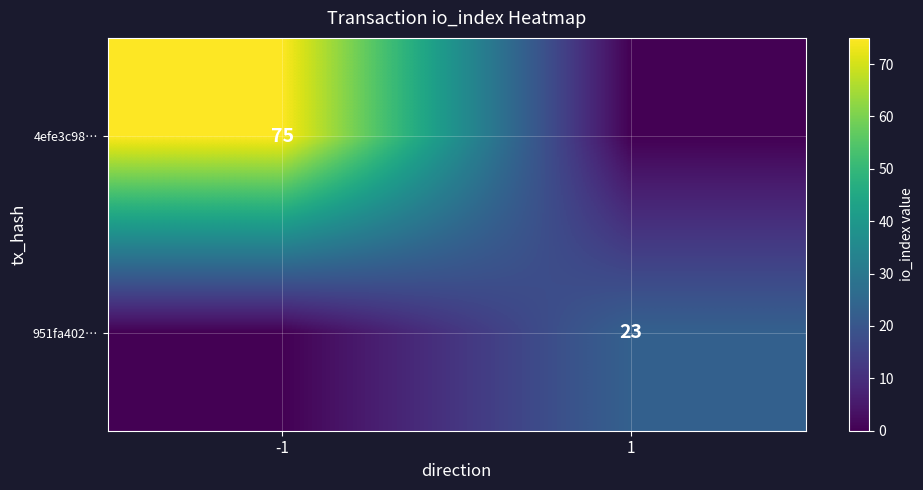

At how many categories does at least one series exceed 4?

2